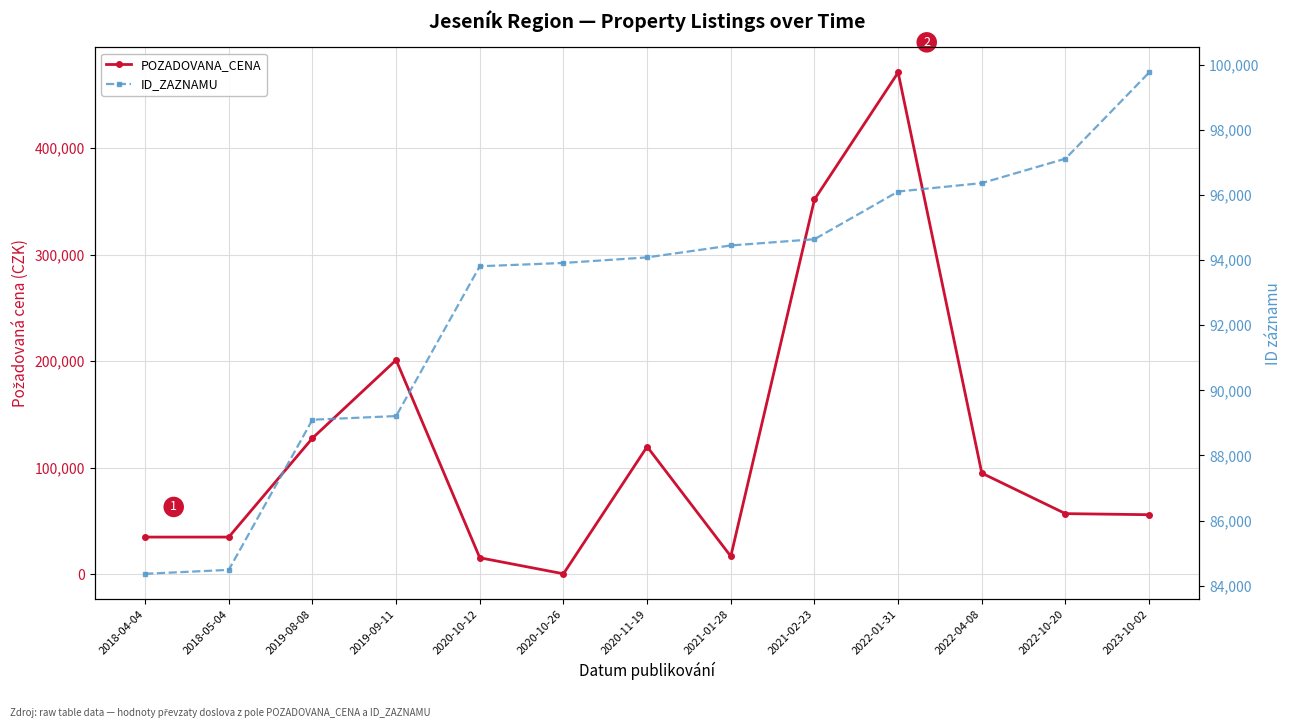

What is the difference between the maximum and second lowest values in the POZADOVANA_CENA series?

455406